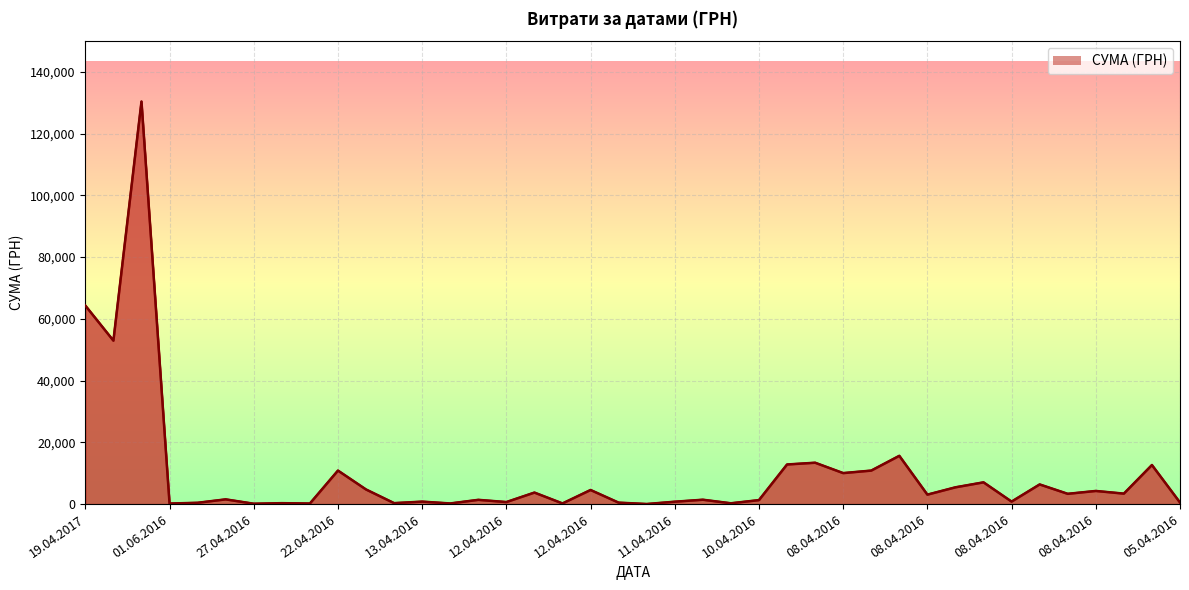

What is the greatest value displayed?

130379.7